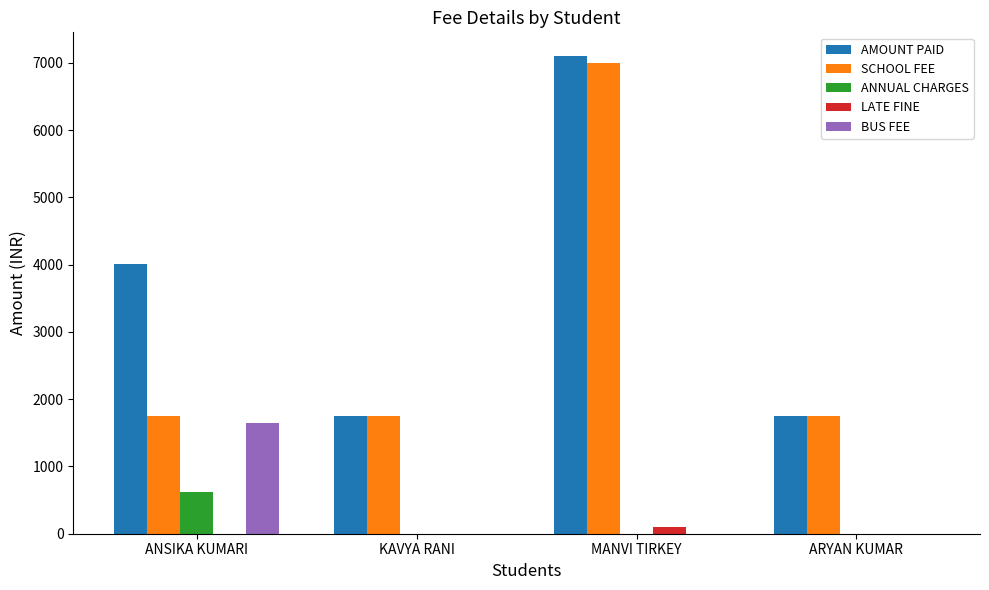

Which category has the highest value across all series?

MANVI TIRKEY